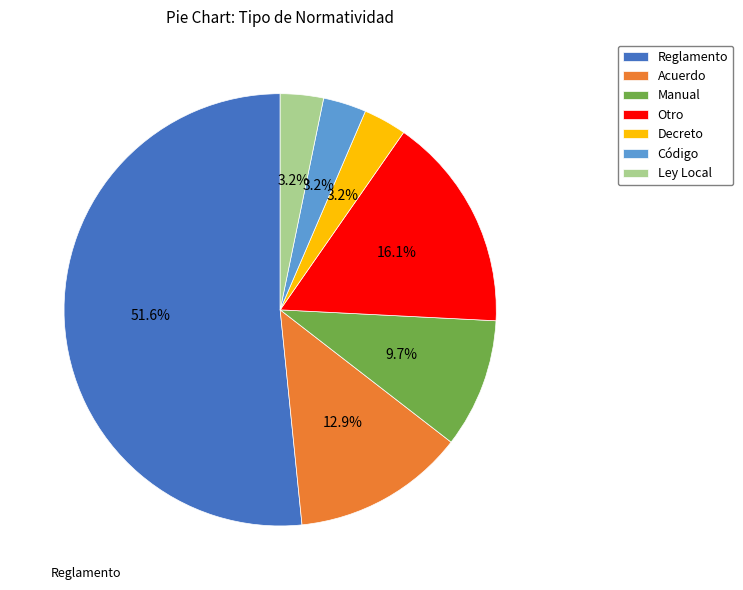

Which category has the biggest portion of the pie?

Reglamento